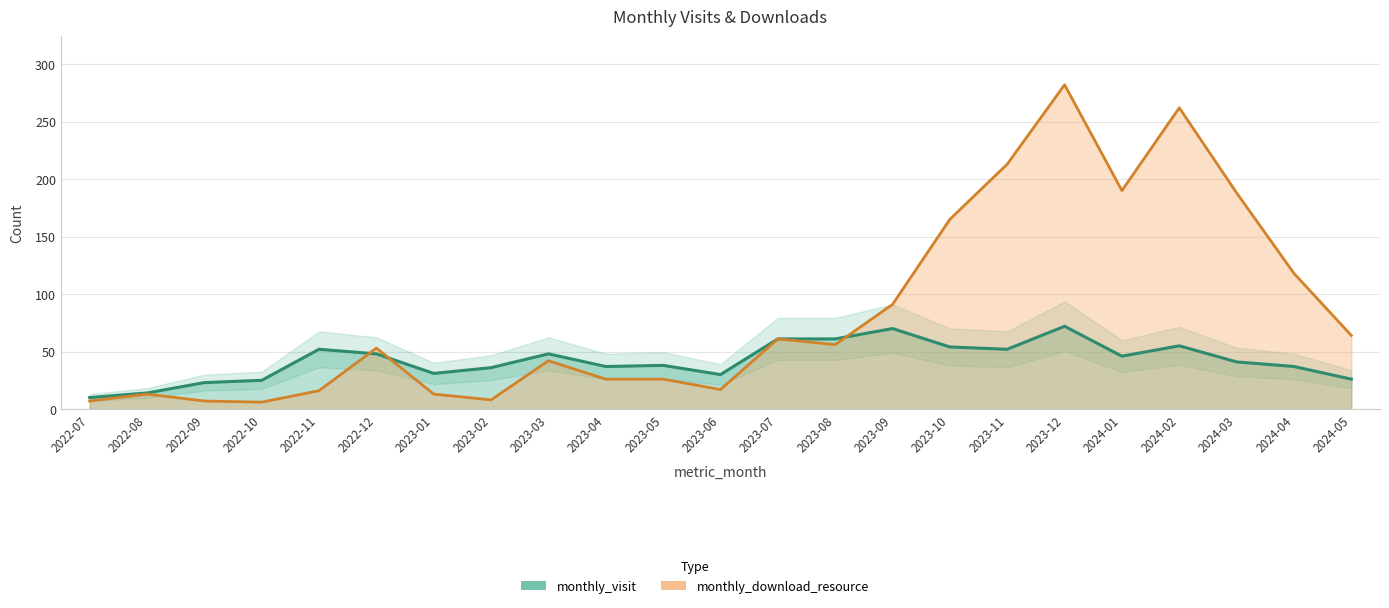

What is the difference between the highest and lowest values at 2023-04?

11